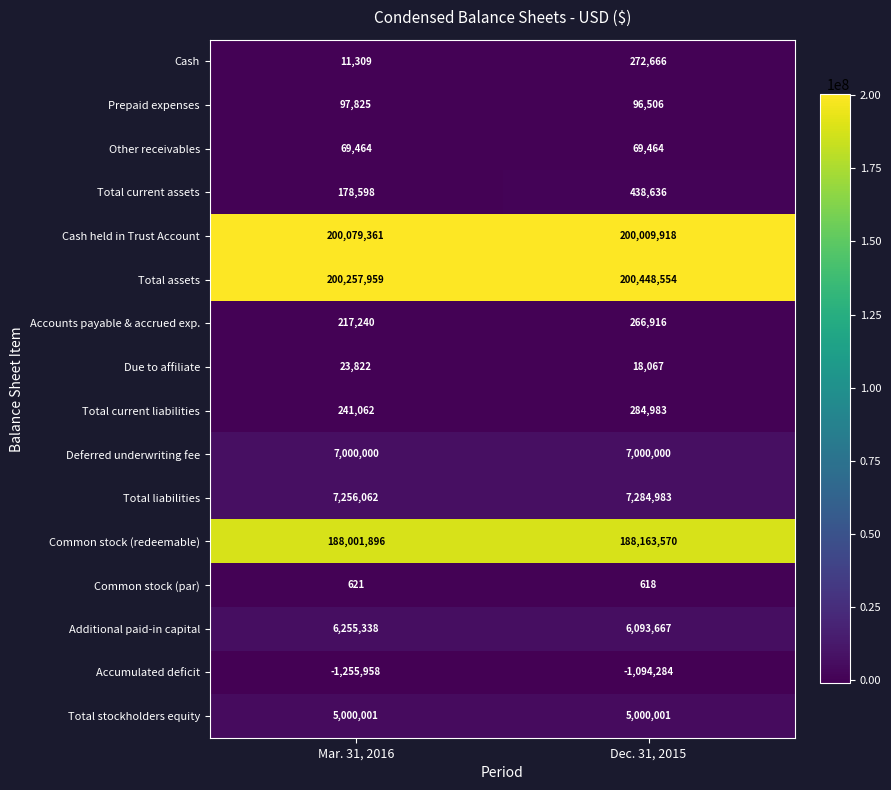

What is the difference between the highest and lowest values at Mar. 31, 2016?

201513917